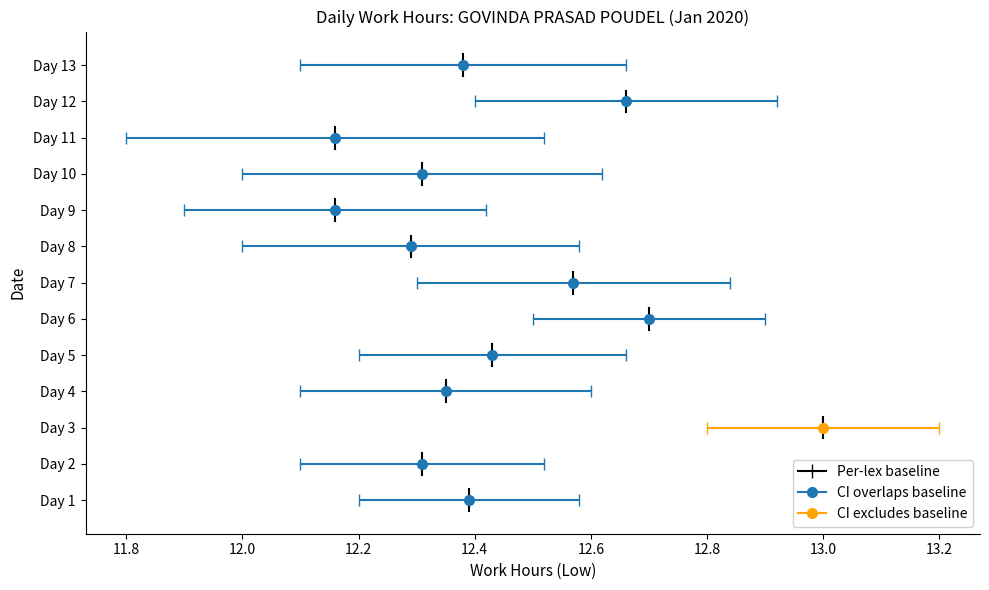

True or false: the data shows -0.5 at 11.6.

False